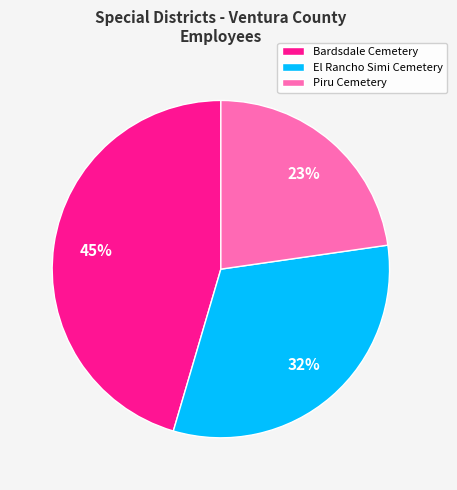

Rank the categories by value from highest to lowest.

Bardsdale Cemetery, El Rancho Simi Cemetery, Piru Cemetery